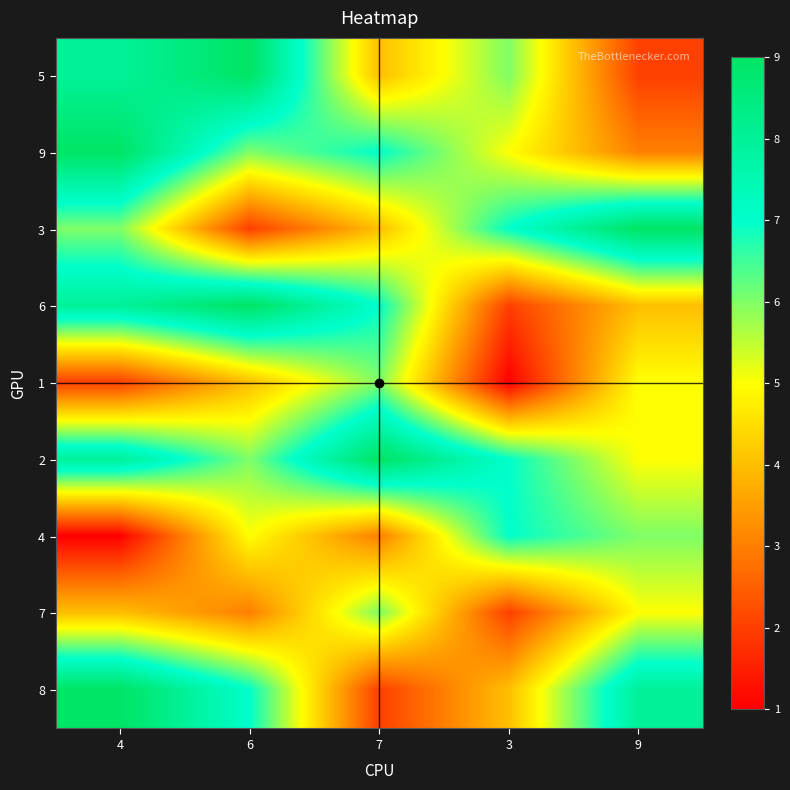

How many data points does each series have?

5